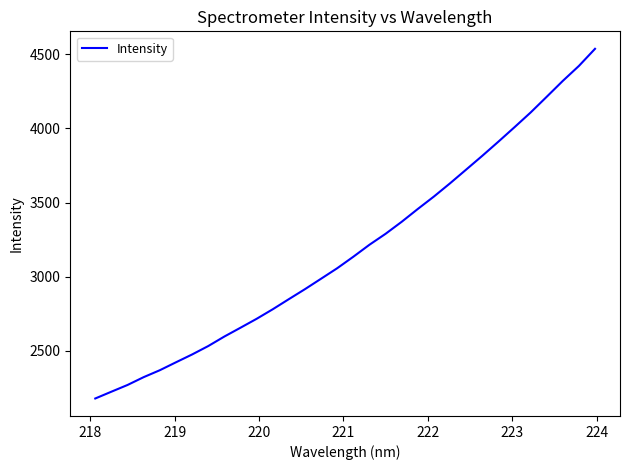

Reading left to right, what are all the values shown in this chart?

2179.5	2225.3	2270.6	2323.4	2370.0	2423.4	2476.1	2532.8	2597.0	2656.3	2716.4	2780.8	2849.0	2916.4	2986.8	3057.5	3134.9	3215.7	3289.4	3370.4	3456.8	3540.6	3629.6	3722.0	3814.8	3910.2	4007.6	4106.6	4212.7	4319.7	4420.6	4535.9